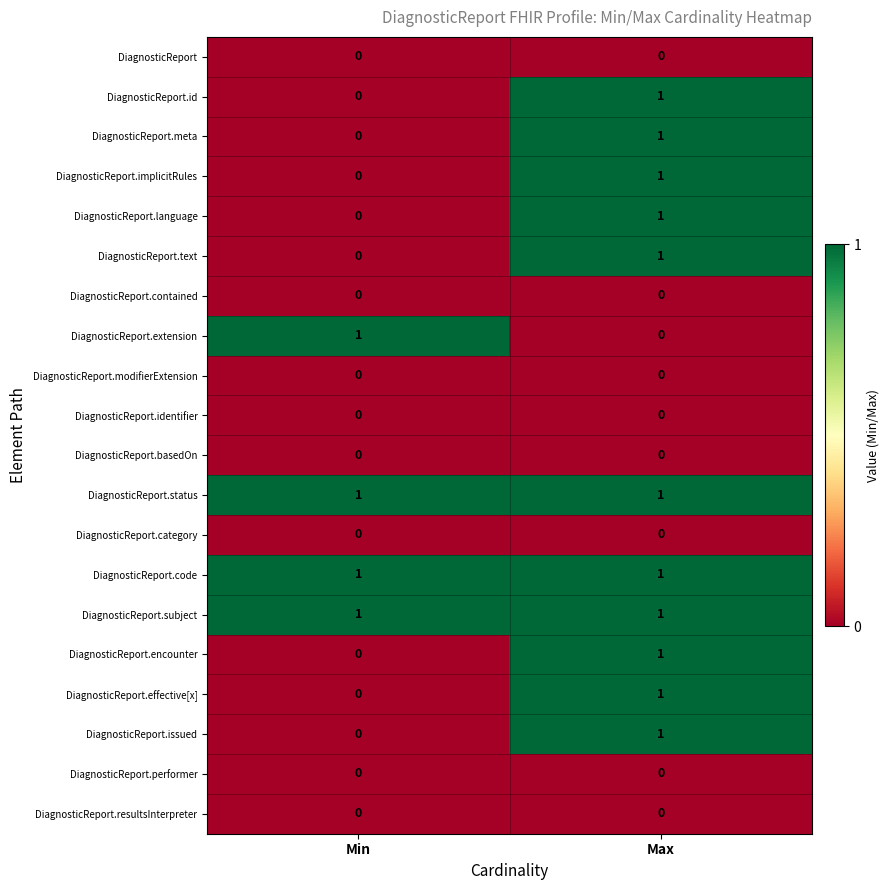

Which category has the highest value in the DiagnosticReport.text series?

Max